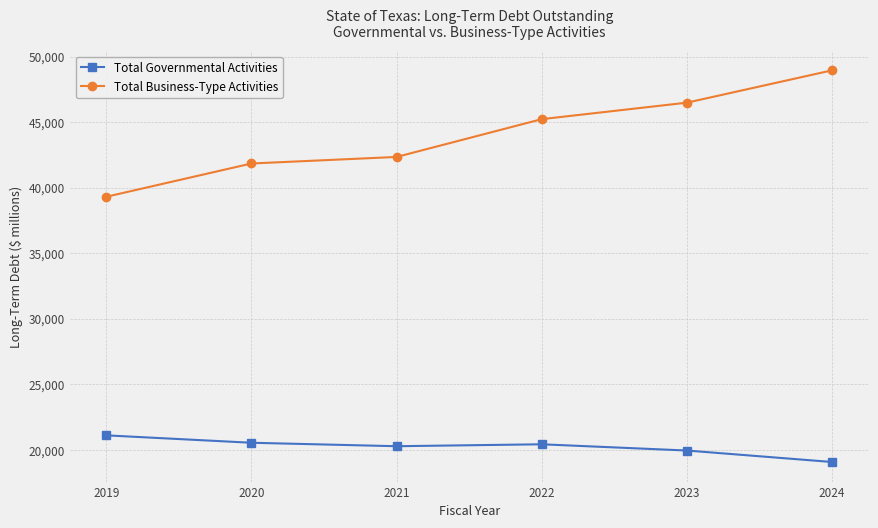

Count the number of categories in the chart.

6